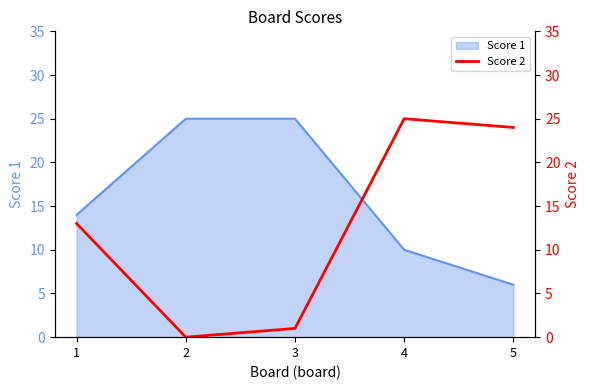

How many interior local valleys (lower than both neighbors) does the data have?

1